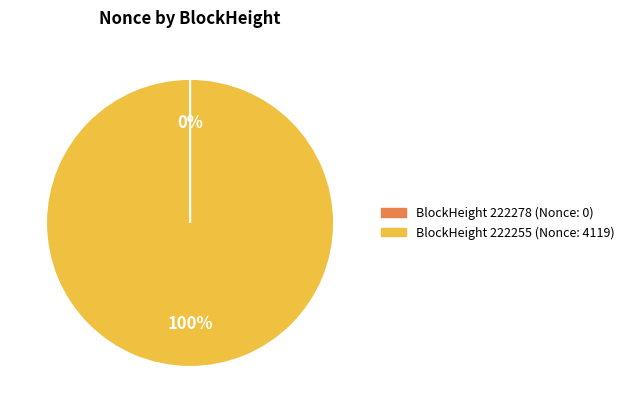

To the nearest percent, what is the difference between the largest and smallest slice percentages?

100%